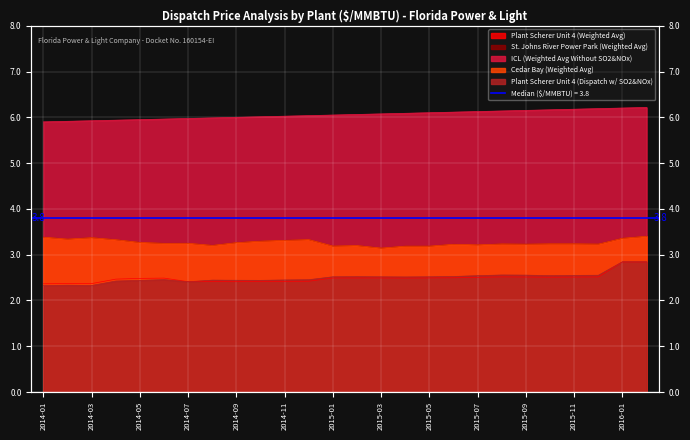

True or false: St. Johns River Power Park (Weighted Avg) and Plant Scherer Unit 4 (Dispatch w/ SO2&NOx) cross at least once.

False